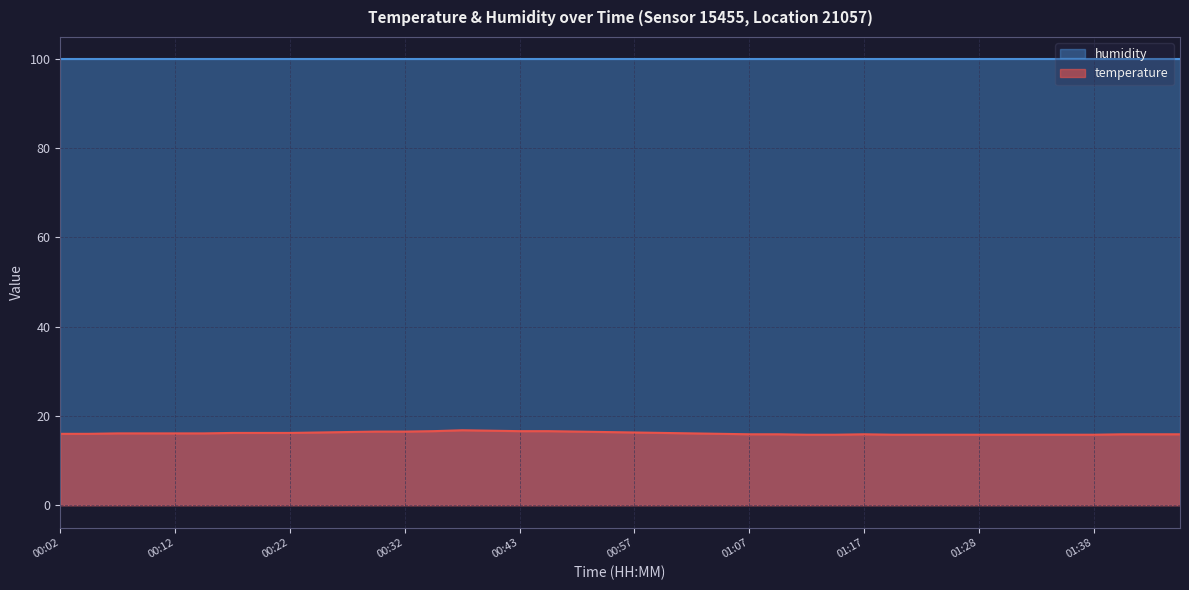

What is the change in value from 00:35 to 00:57?

-0.3